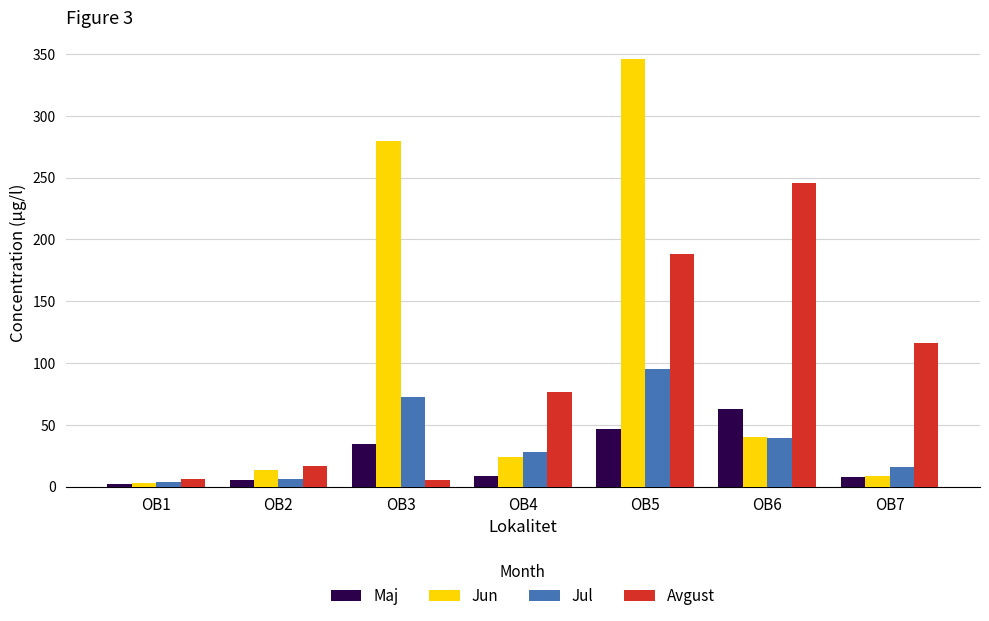

Rank the series at OB3 from lowest to highest value.

Avgust, Maj, Jul, Jun